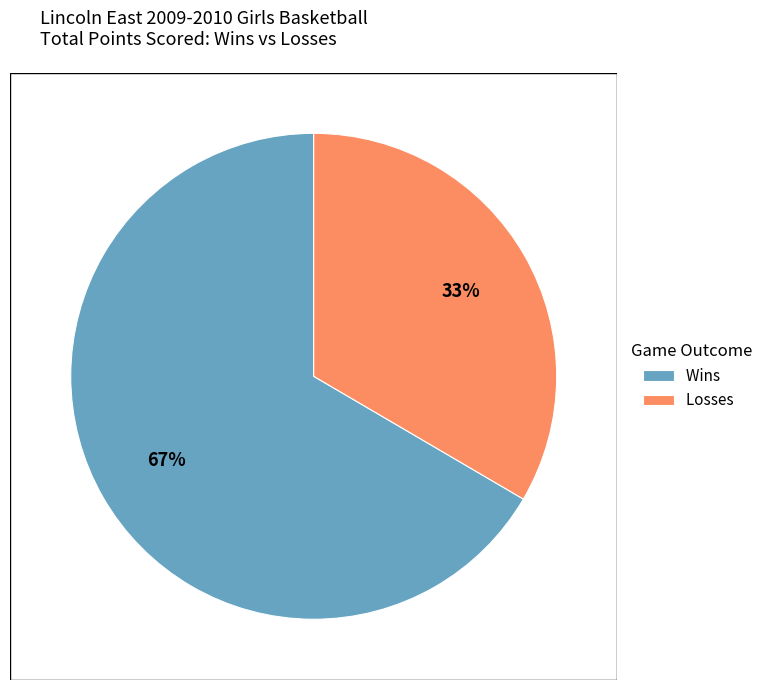

Combined, do Wins and Losses account for over 50%?

Yes